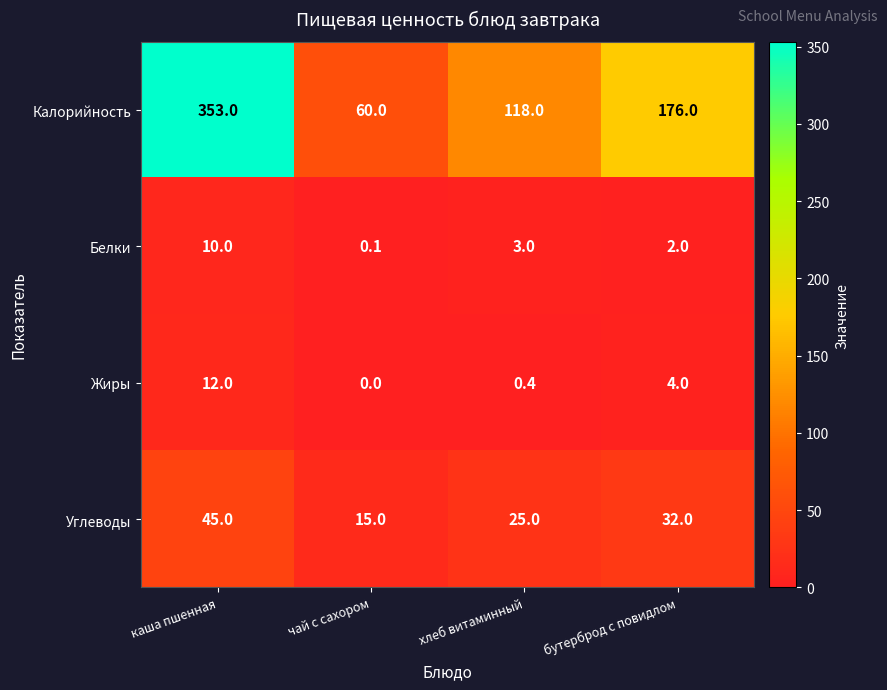

The value of Белки at хлеб витаминный is 3.0. True or false?

True